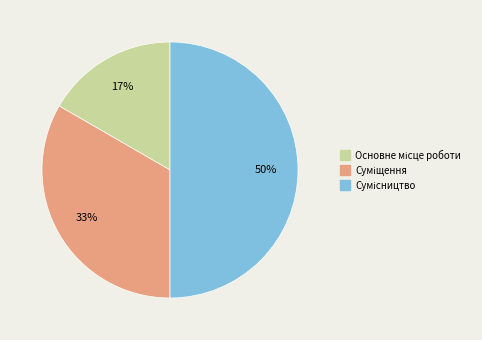

To the nearest percent, what is the average slice percentage?

33%